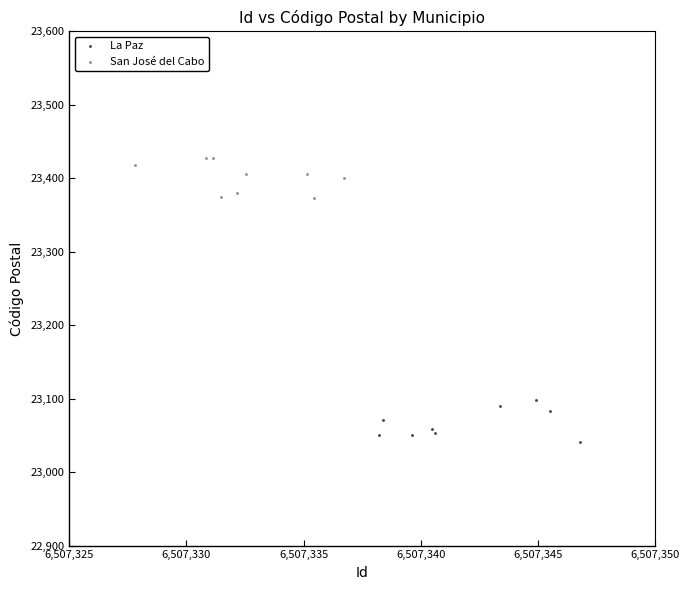

Which series reaches the minimum Y coordinate?

La Paz